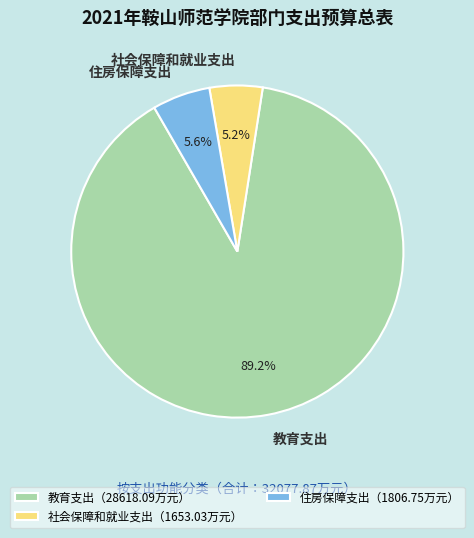

Between 住房保障支出 and 教育支出, which is larger?

教育支出